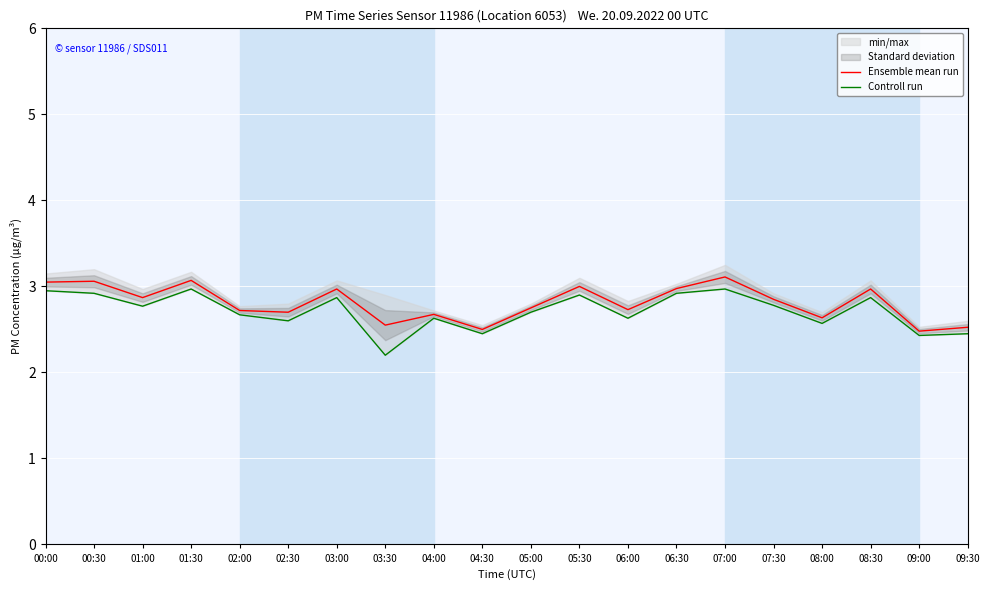

What is the value of the Controll run point at the 17th from the left?

2.6